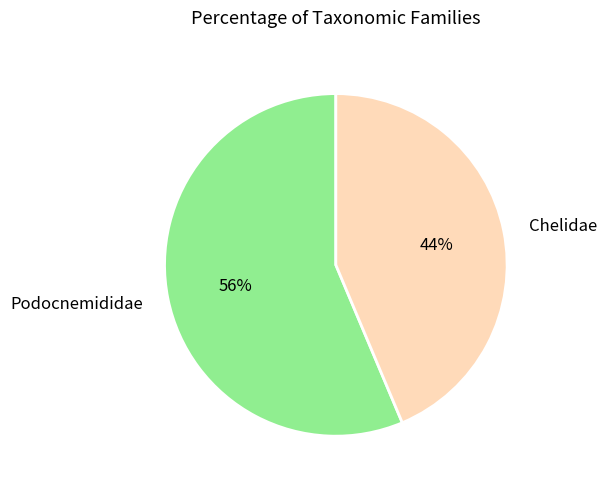

The Podocnemididae slice represents 56% of the pie. True or false?

True